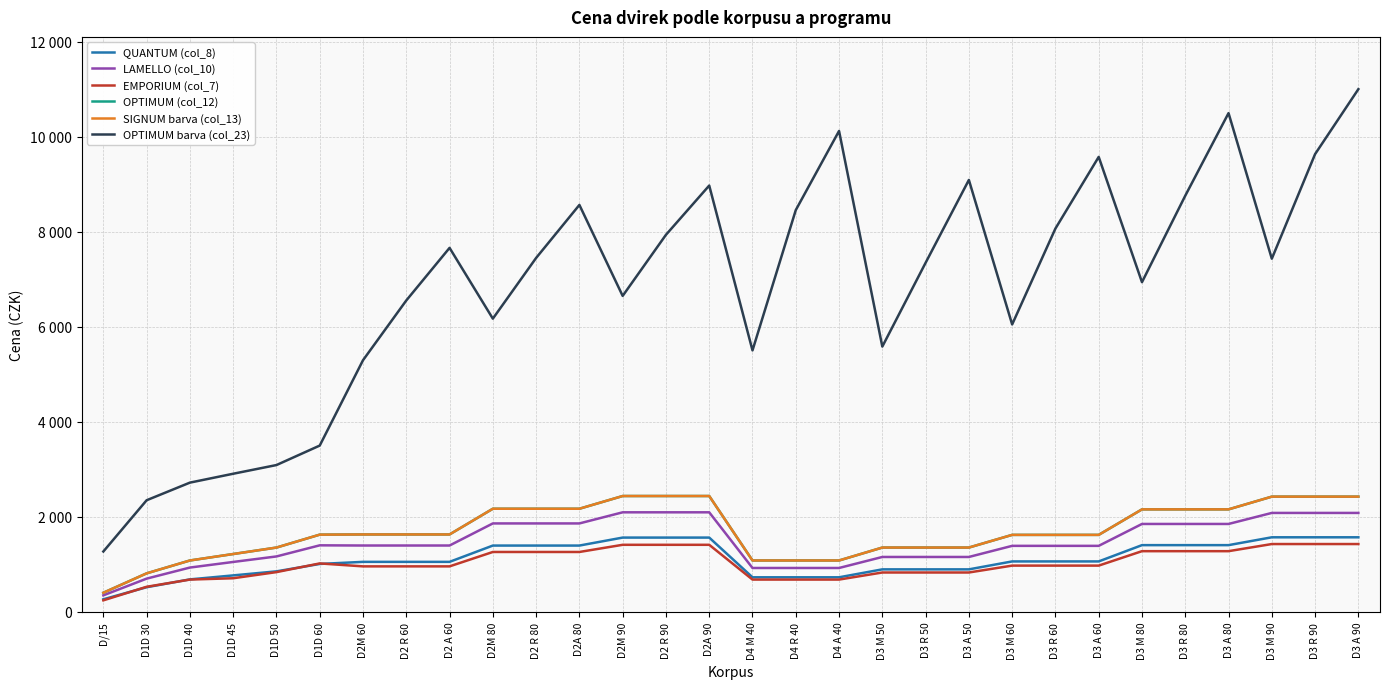

Reading left to right, what are all the values shown in this chart?

QUANTUM (col_8): D/15=267	D1D 30=521	D1D 40=686	D1D 45=770	D1D 50=855	D1D 60=1011	D2M 60=1055	D2 R 60=1055	D2 A 60=1055	D2M 80=1398	D2 R 80=1398	D2A 80=1398	D2M 90=1566	D2 R 90=1566	D2A 90=1566	D4 M 40=730	D4 R 40=730	D4 A 40=730	D3 M 50=897	D3 R 50=897	D3 A 50=897	D3 M 60=1064	D3 R 60=1064	D3 A 60=1064	D3 M 80=1407	D3 R 80=1407	D3 A 80=1407	D3 M 90=1572	D3 R 90=1572	D3 A 90=1572
LAMELLO (col_10): D/15=350	D1D 30=702	D1D 40=935	D1D 45=1053	D1D 50=1169	D1D 60=1403	D2M 60=1399	D2 R 60=1399	D2 A 60=1399	D2M 80=1864	D2 R 80=1864	D2A 80=1864	D2M 90=2098	D2 R 90=2098	D2A 90=2098	D4 M 40=926	D4 R 40=926	D4 A 40=926	D3 M 50=1158	D3 R 50=1158	D3 A 50=1158	D3 M 60=1392	D3 R 60=1392	D3 A 60=1392	D3 M 80=1853	D3 R 80=1853	D3 A 80=1853	D3 M 90=2085	D3 R 90=2085	D3 A 90=2085
EMPORIUM (col_7): D/15=245	D1D 30=530	D1D 40=682	D1D 45=710	D1D 50=839	D1D 60=1022	D2M 60=960	D2 R 60=960	D2 A 60=960	D2M 80=1263	D2 R 80=1263	D2A 80=1263	D2M 90=1414	D2 R 90=1414	D2A 90=1414	D4 M 40=682	D4 R 40=682	D4 A 40=682	D3 M 50=831	D3 R 50=831	D3 A 50=831	D3 M 60=976	D3 R 60=976	D3 A 60=976	D3 M 80=1280	D3 R 80=1280	D3 A 80=1280	D3 M 90=1430	D3 R 90=1430	D3 A 90=1430
OPTIMUM (col_12): D/15=405	D1D 30=813	D1D 40=1084	D1D 45=1220	D1D 50=1356	D1D 60=1628	D2M 60=1632	D2 R 60=1632	D2 A 60=1632	D2M 80=2173	D2 R 80=2173	D2A 80=2173	D2M 90=2441	D2 R 90=2441	D2A 90=2441	D4 M 40=1084	D4 R 40=1084	D4 A 40=1084	D3 M 50=1356	D3 R 50=1356	D3 A 50=1356	D3 M 60=1623	D3 R 60=1623	D3 A 60=1623	D3 M 80=2160	D3 R 80=2160	D3 A 80=2160	D3 M 90=2428	D3 R 90=2428	D3 A 90=2428
SIGNUM barva (col_13): D/15=405	D1D 30=813	D1D 40=1084	D1D 45=1220	D1D 50=1356	D1D 60=1628	D2M 60=1632	D2 R 60=1632	D2 A 60=1632	D2M 80=2173	D2 R 80=2173	D2A 80=2173	D2M 90=2441	D2 R 90=2441	D2A 90=2441	D4 M 40=1084	D4 R 40=1084	D4 A 40=1084	D3 M 50=1356	D3 R 50=1356	D3 A 50=1356	D3 M 60=1623	D3 R 60=1623	D3 A 60=1623	D3 M 80=2160	D3 R 80=2160	D3 A 80=2160	D3 M 90=2428	D3 R 90=2428	D3 A 90=2428
OPTIMUM barva (col_23): D/15=1273	D1D 30=2352	D1D 40=2723	D1D 45=2910	D1D 50=3093	D1D 60=3503	D2M 60=5300	D2 R 60=6558	D2 A 60=7665	D2M 80=6175	D2 R 80=7453	D2A 80=8569	D2M 90=6654	D2 R 90=7940	D2A 90=8977	D4 M 40=5507	D4 R 40=8460	D4 A 40=10126	D3 M 50=5587	D3 R 50=7351	D3 A 50=9095	D3 M 60=6053	D3 R 60=8072	D3 A 60=9580	D3 M 80=6943	D3 R 80=8763	D3 A 80=10502	D3 M 90=7437	D3 R 90=9639	D3 A 90=11006